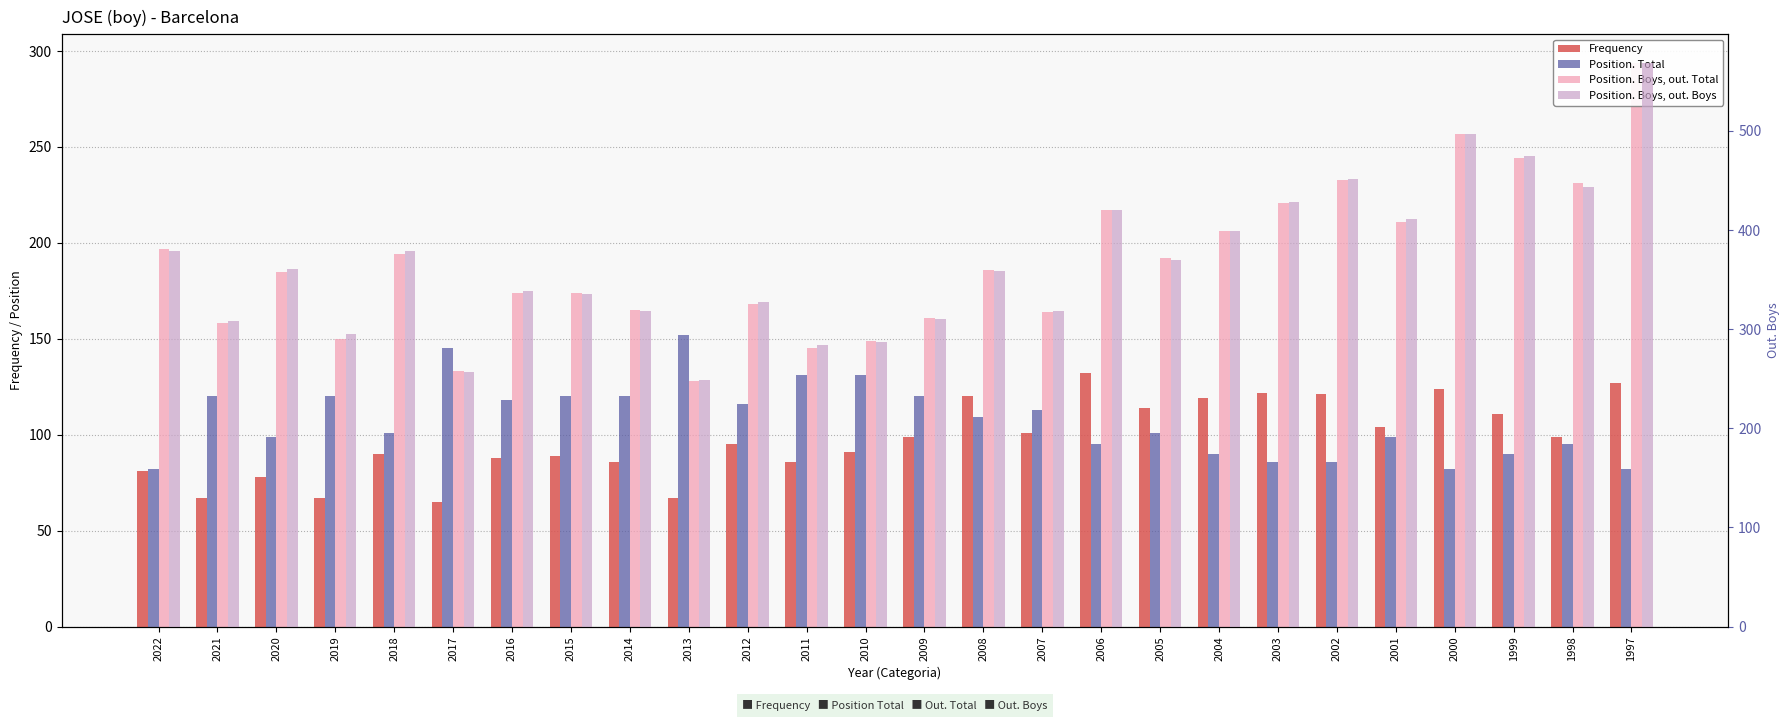

Reading right to left, list all the values displayed in this chart.

Frequency: 1997=127	1998=99	1999=111	2000=124	2001=104	2002=121	2003=122	2004=119	2005=114	2006=132	2007=101	2008=120	2009=99	2010=91	2011=86	2012=95	2013=67	2014=86	2015=89	2016=88	2017=65	2018=90	2019=67	2020=78	2021=67	2022=81
Position. Total: 1997=82	1998=95	1999=90	2000=82	2001=99	2002=86	2003=86	2004=90	2005=101	2006=95	2007=113	2008=109	2009=120	2010=131	2011=131	2012=116	2013=152	2014=120	2015=120	2016=118	2017=145	2018=101	2019=120	2020=99	2021=120	2022=82
Position. Boys, out. Total: 1997=294	1998=231	1999=244	2000=257	2001=211	2002=233	2003=221	2004=206	2005=192	2006=217	2007=164	2008=186	2009=161	2010=149	2011=145	2012=168	2013=128	2014=165	2015=174	2016=174	2017=133	2018=194	2019=150	2020=185	2021=158	2022=197
Position. Boys, out. Boys: 1997=569	1998=443	1999=475	2000=497	2001=411	2002=452	2003=428	2004=399	2005=370	2006=420	2007=318	2008=359	2009=310	2010=287	2011=284	2012=327	2013=249	2014=318	2015=336	2016=339	2017=257	2018=379	2019=295	2020=361	2021=308	2022=379